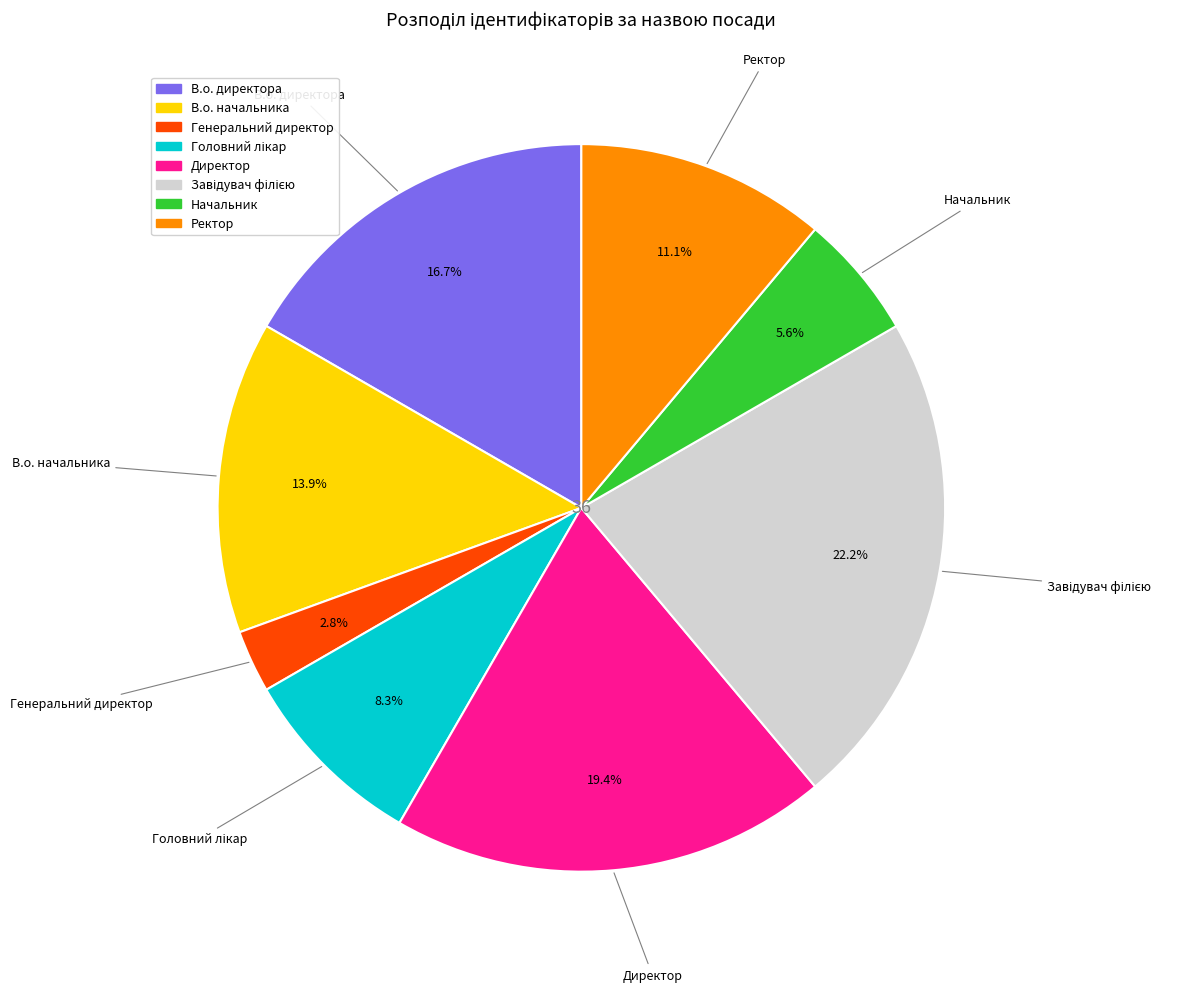

Does Директор represent more than half of the total?

No